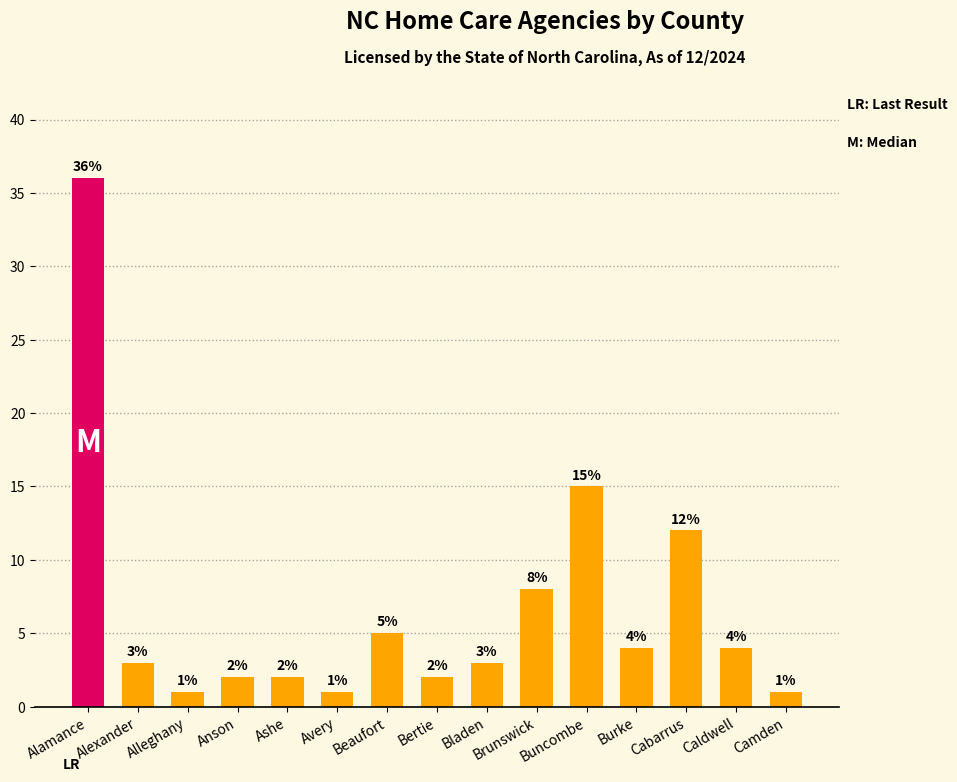

The chart shows a value of 3 at Buncombe. True or false?

False